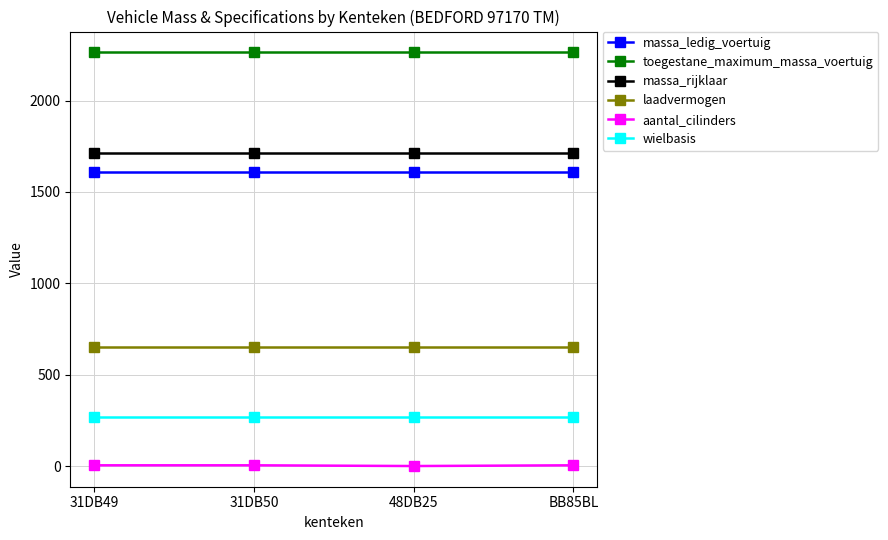

Is the value of toegestane_maximum_massa_voertuig at 31DB49 greater than the value of laadvermogen at 31DB49?

Yes